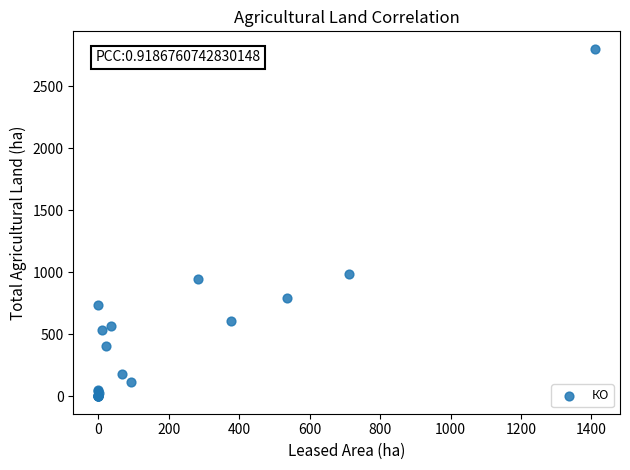

What Y value in the scatter plot is closest to 1400?

984.3